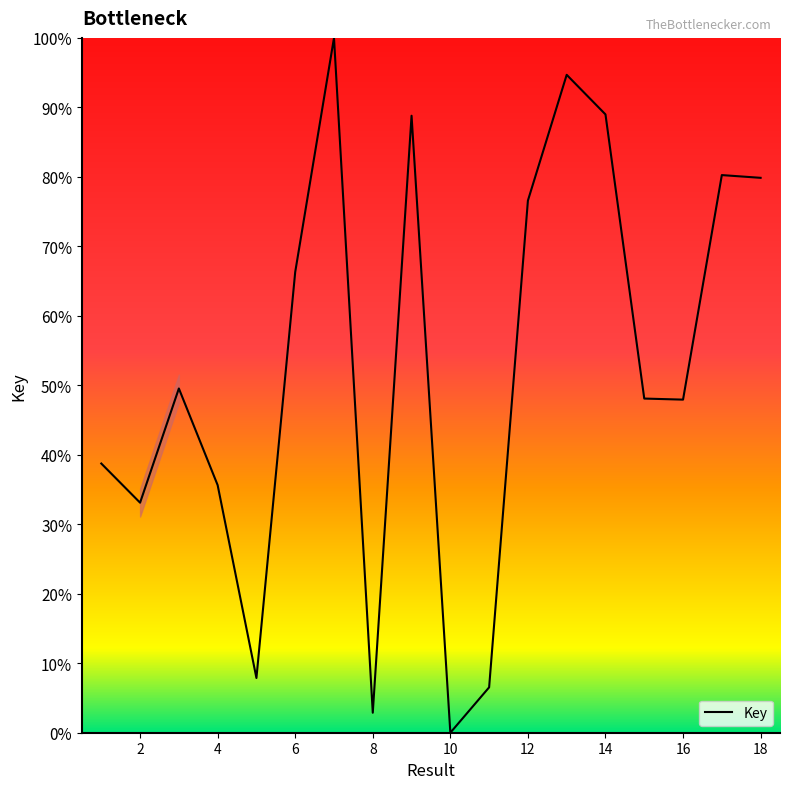

What is the maximum value shown in the chart?

100.0